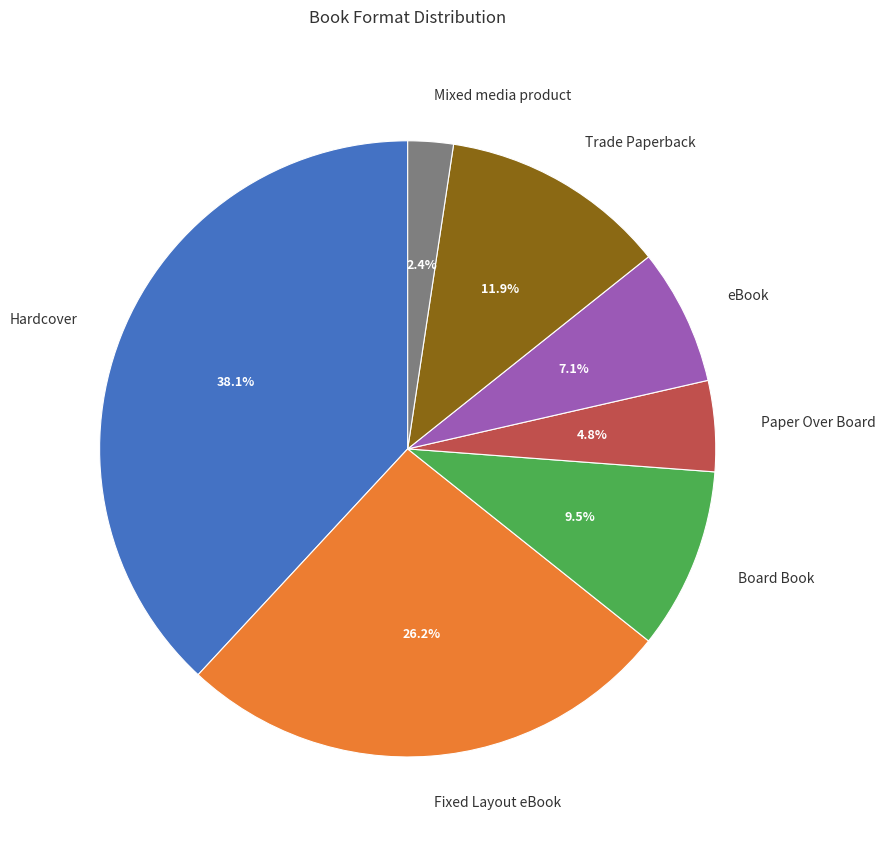

True or false: eBook accounts for 1% of the total.

False